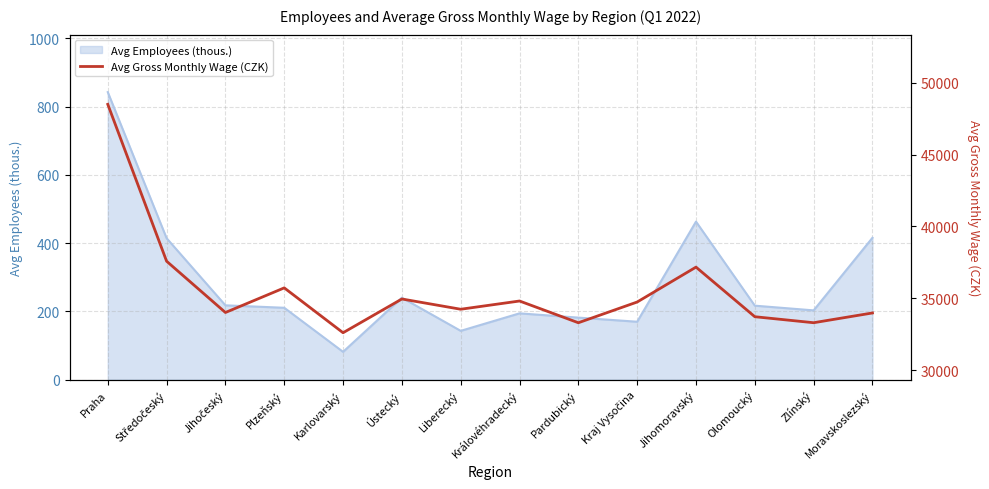

What is the minimum value for Avg Employees (thous.)?

81.3